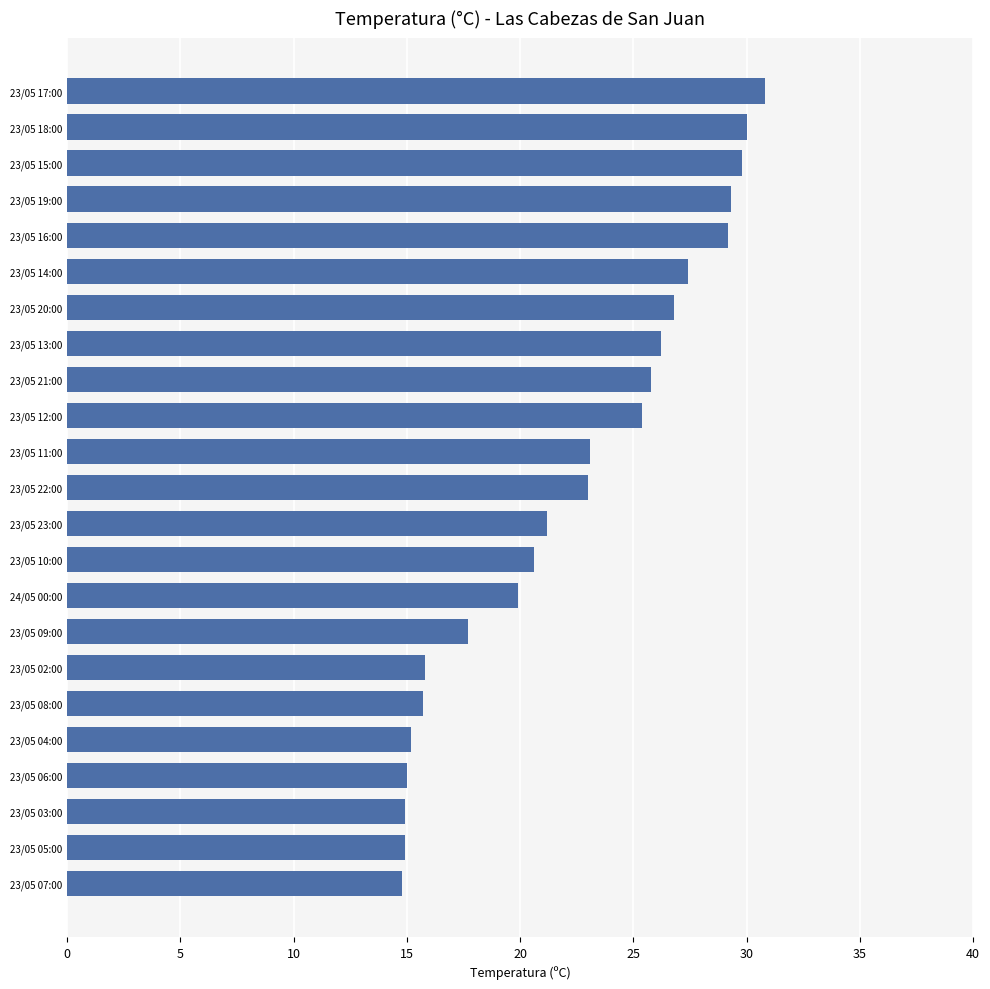

What is the average value?

22.3